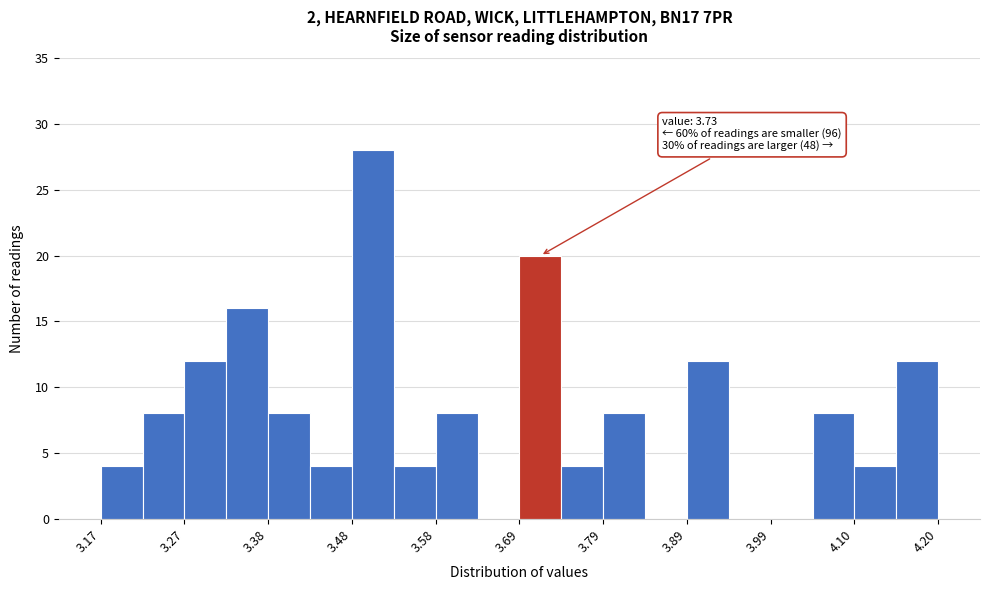

Read against the x-axis, roughly where is the centre of the tallest bar?

3.50